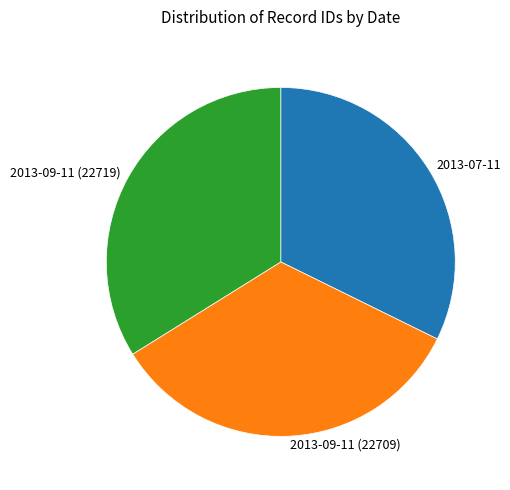

True or false: 2013-09-11 (22709) accounts for 20% of the total.

False